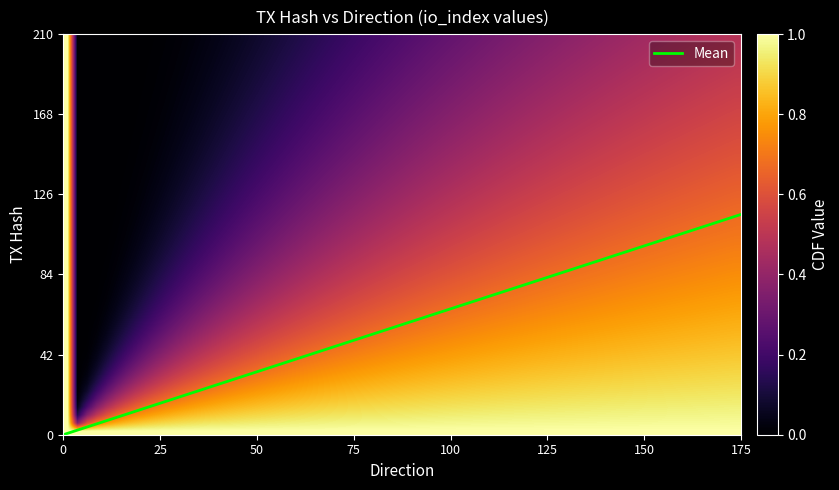

What is the greatest value displayed?

115.5